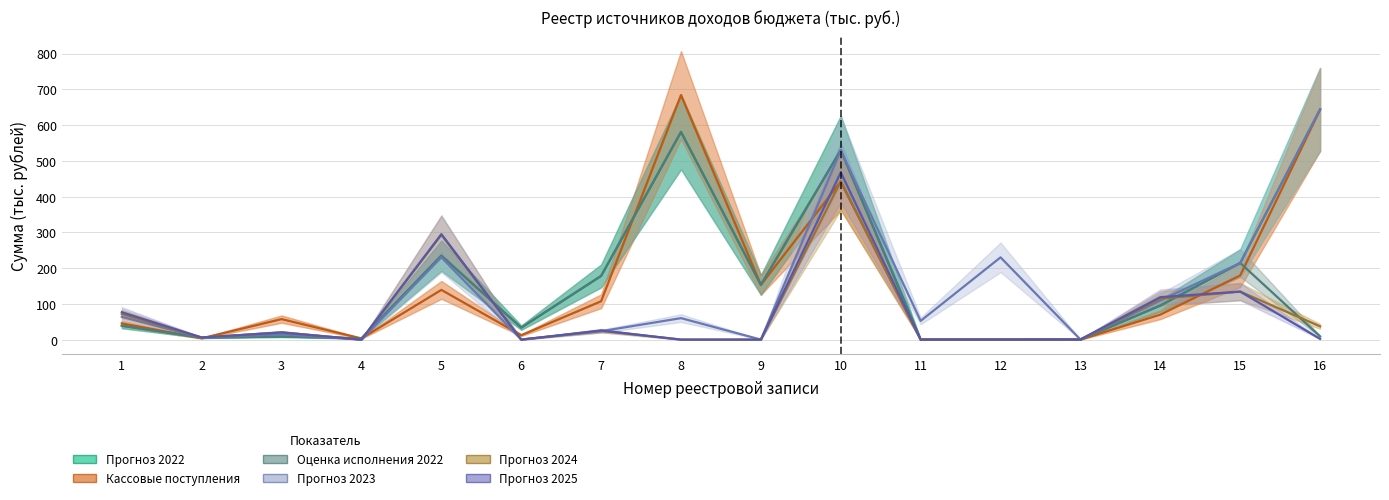

True or false: Прогноз 2022 has a value of 15.0 at 1.

False